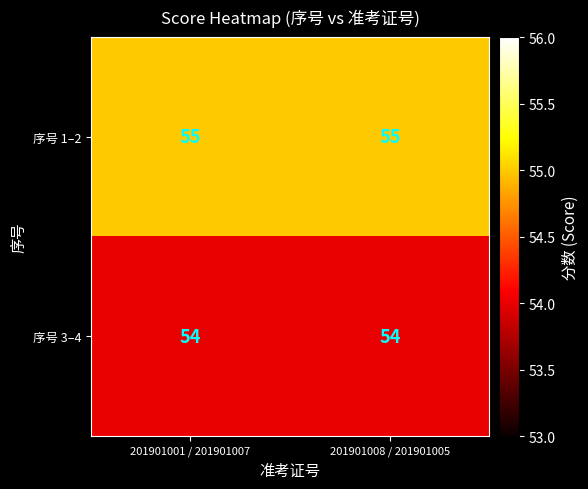

What is the maximum value shown in the chart?

55